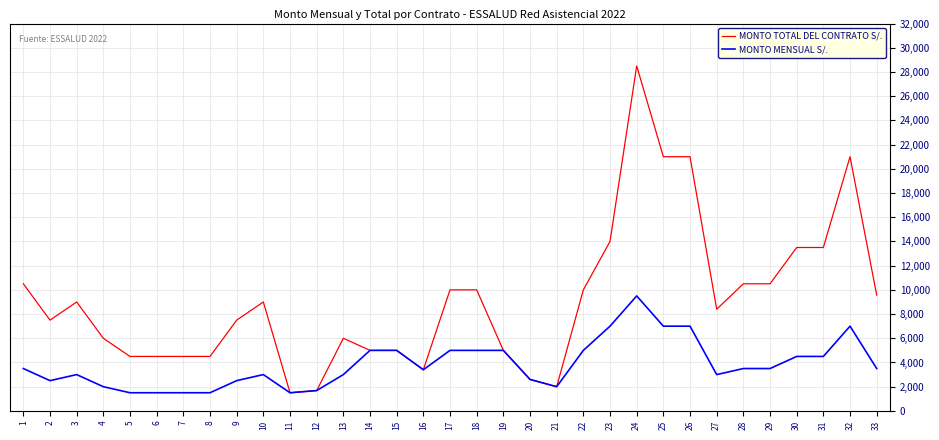

The value of MONTO MENSUAL S/. at 32 is 12534. True or false?

False